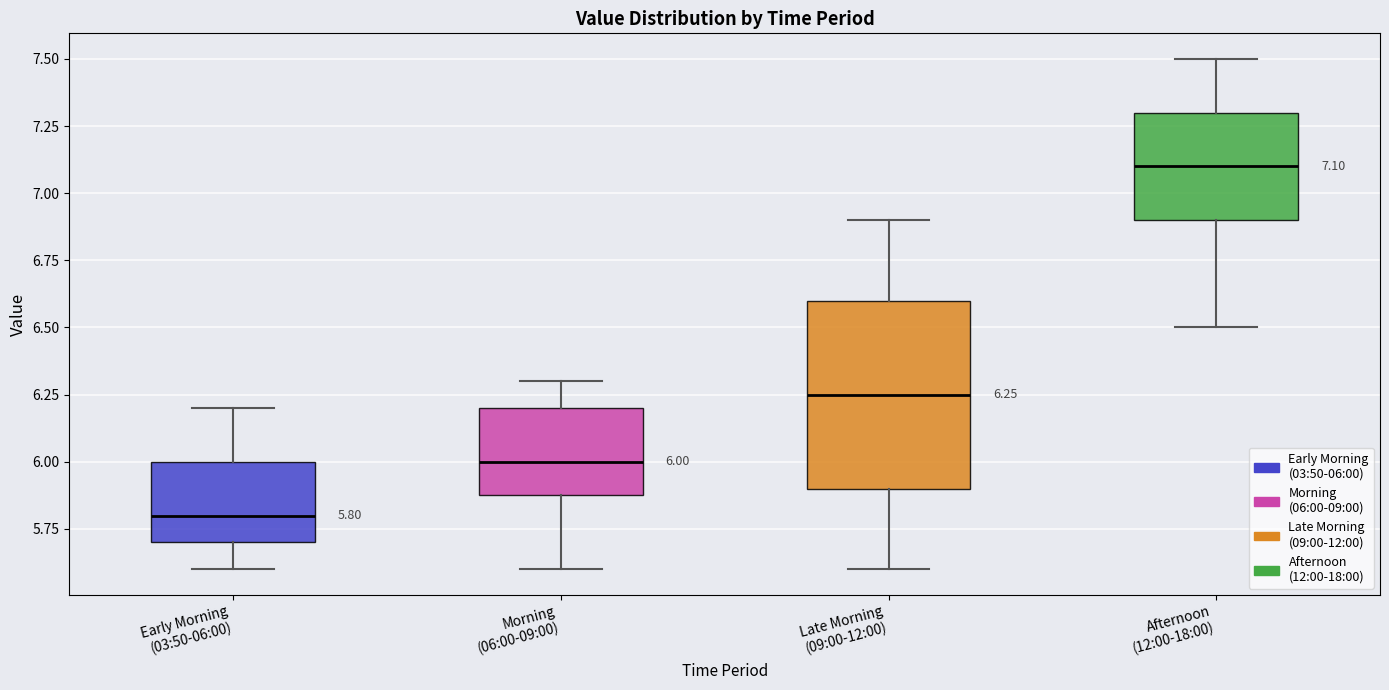

Which box has the lowest median line?

Early Morning (03:50-06:00)